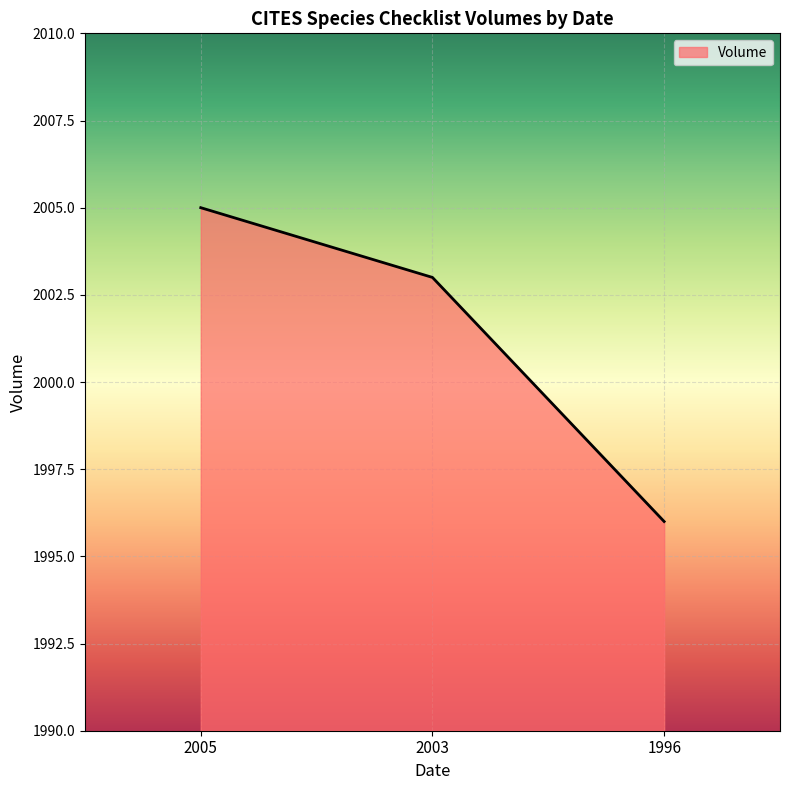

Which label corresponds to the largest value in the chart?

2005